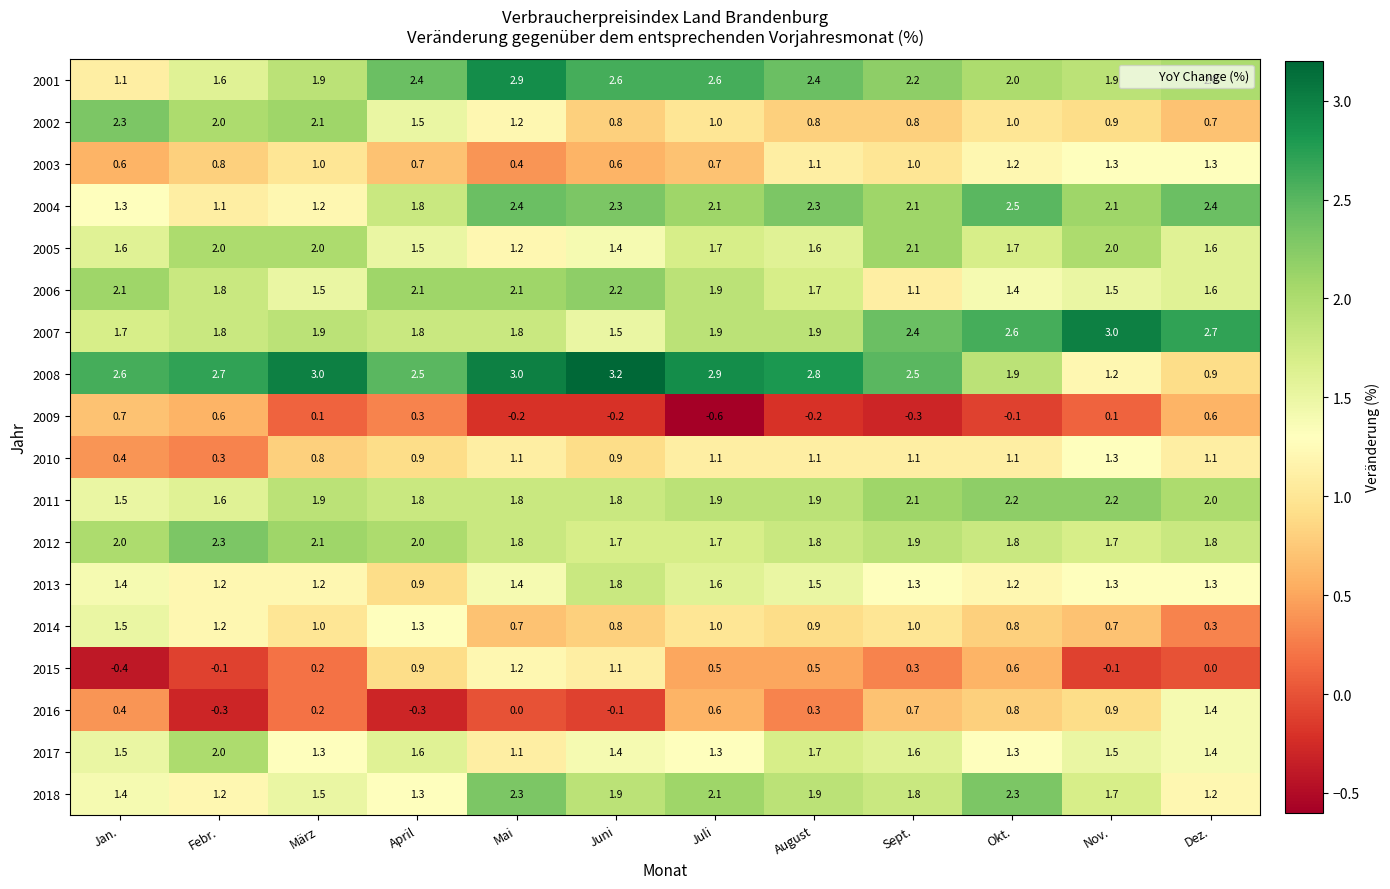

Count the 2017 values in the range 1 to 2.

12